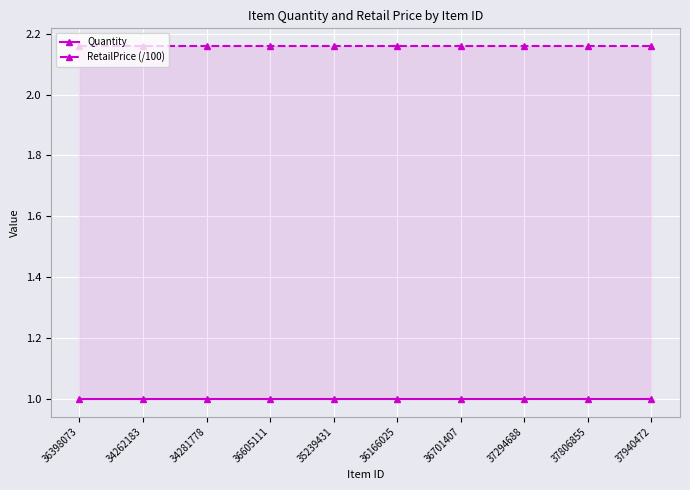

At which label does RetailPrice (/100) reach its minimum?

36398073